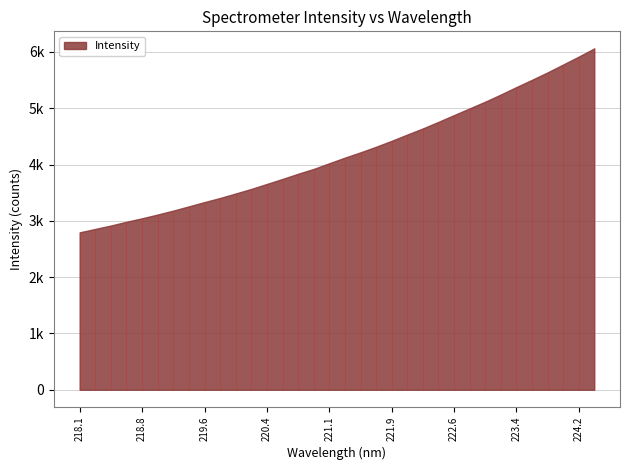

Reading left to right, transcribe all the data shown in this chart.

218.0596=2795.0	218.2508=2856.4	218.442=2917.0	218.6332=2983.4	218.8244=3045.2	219.0156=3112.1	219.2067=3181.9	219.3979=3257.3	219.589=3333.2	219.7801=3406.1	219.9712=3485.8	220.1623=3567.0	220.3533=3655.6	220.5444=3744.0	220.7354=3836.2	220.9264=3922.4	221.1174=4023.0	221.3083=4122.7	221.4993=4216.5	221.6902=4316.0	221.8812=4421.5	222.0721=4532.6	222.263=4640.9	222.4538=4757.7	222.6447=4878.2	222.8355=4997.1	223.0264=5116.2	223.2172=5243.2	223.408=5375.7	223.5987=5504.2	223.7895=5636.2	223.9802=5776.0	224.1709=5916.2	224.3616=6062.1